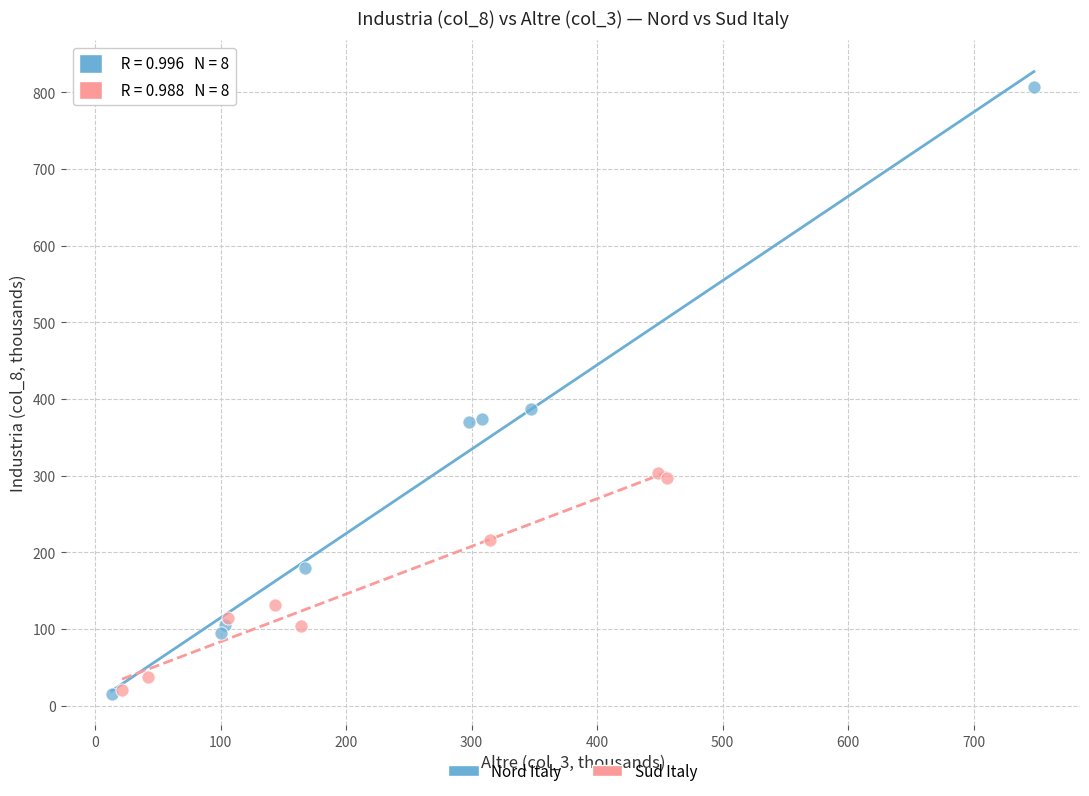

Which series reaches the maximum Y coordinate?

Nord Italy